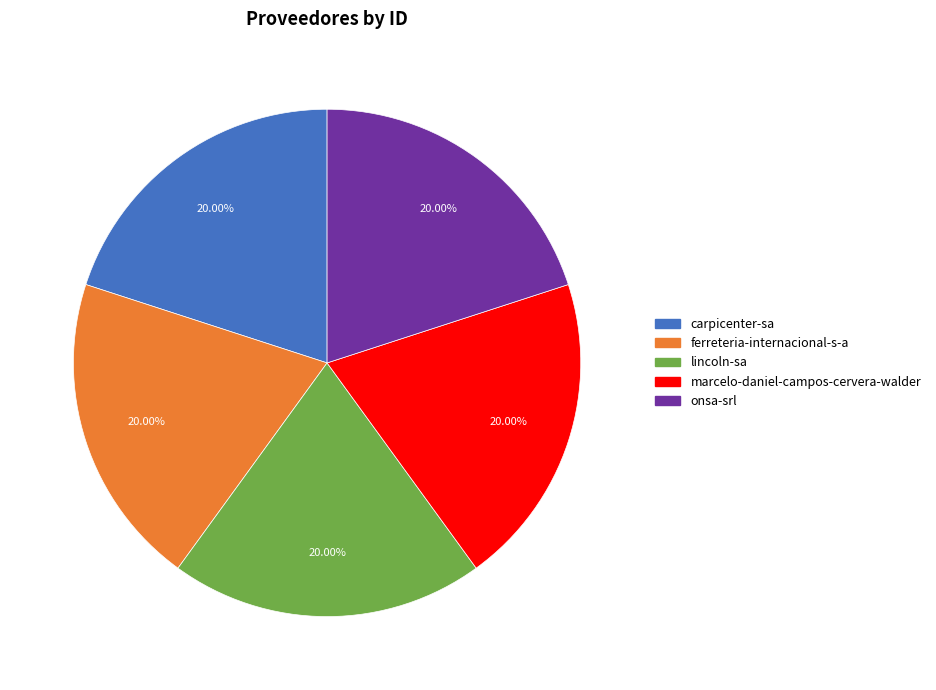

What percentage is NOT represented by carpicenter-sa?

80.0%